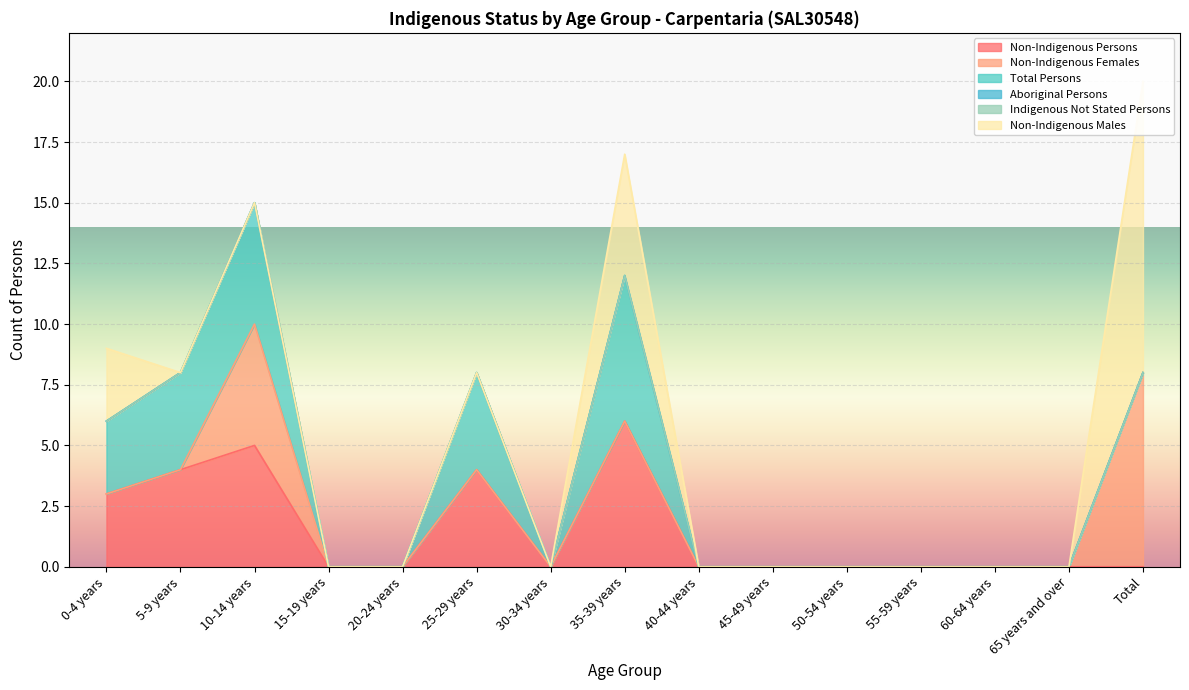

Rank the series at 40-44 years from lowest to highest value.

Non-Indigenous Persons, Non-Indigenous Females, Total Persons, Aboriginal Persons, Indigenous Not Stated Persons, Non-Indigenous Males